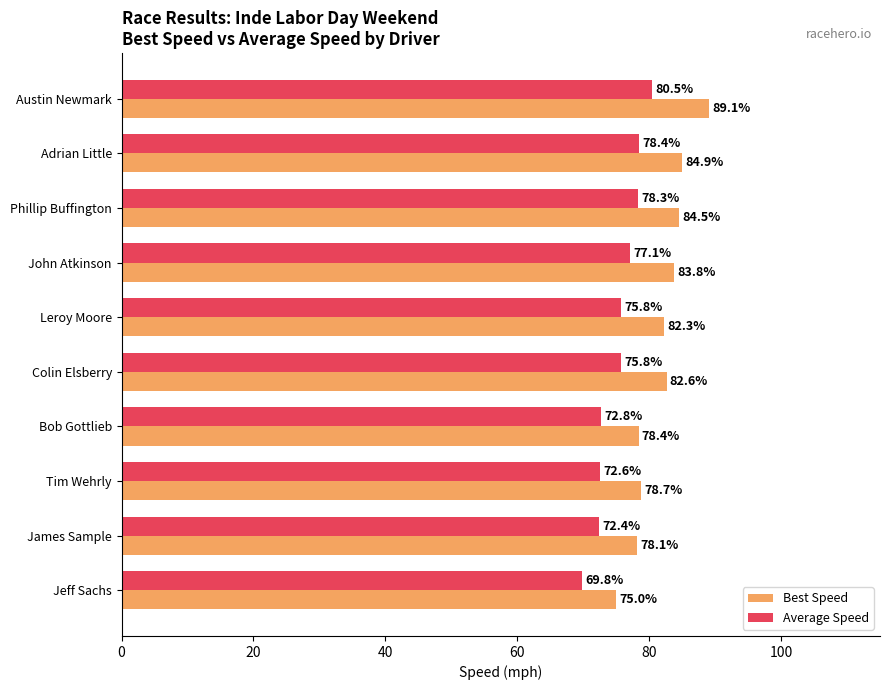

At how many categories does at least one series exceed 72?

10